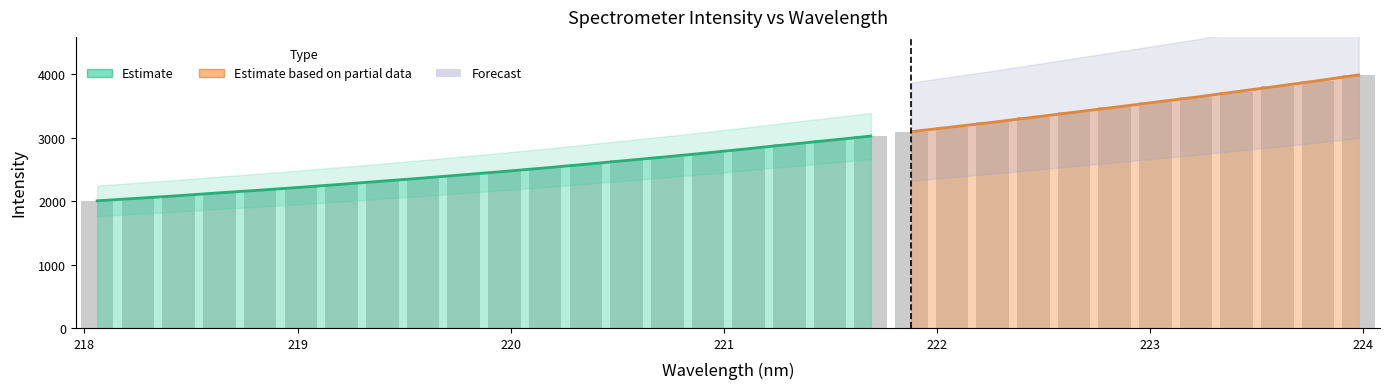

What is the sum of all values?

91726.4